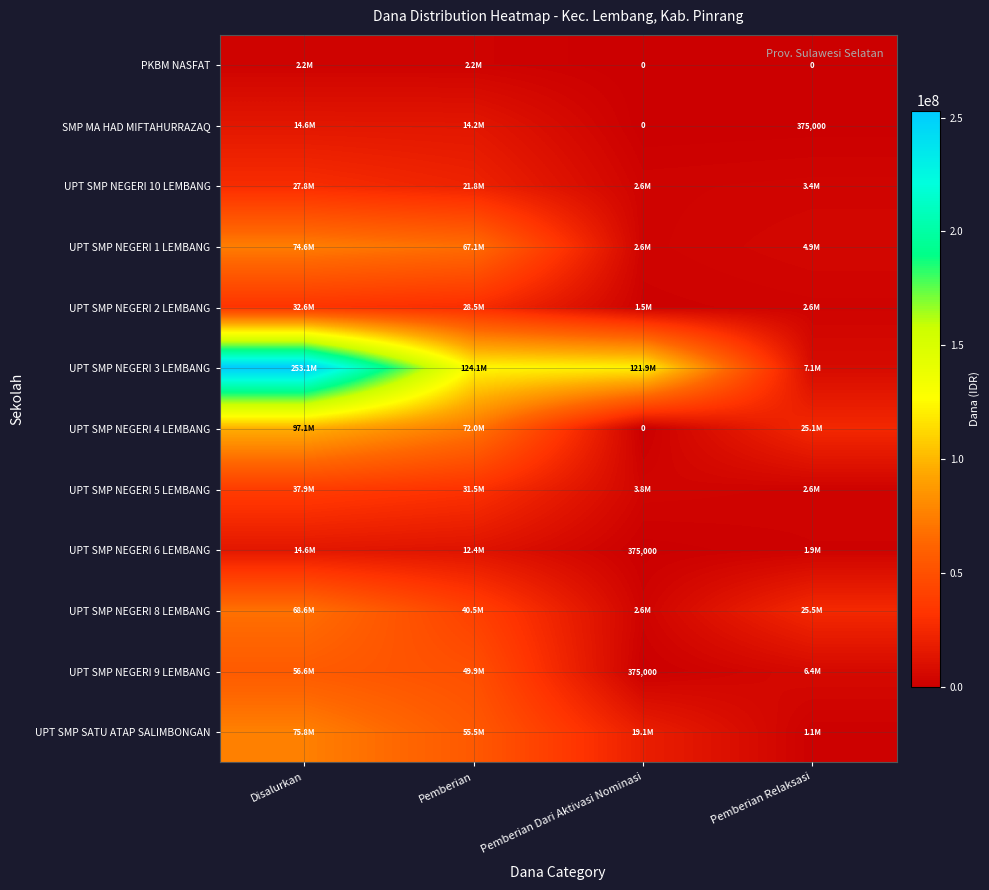

Rank the series by their maximum value, from highest to lowest.

UPT SMP NEGERI 3 LEMBANG, UPT SMP NEGERI 4 LEMBANG, UPT SMP SATU ATAP SALIMBONGAN, UPT SMP NEGERI 1 LEMBANG, UPT SMP NEGERI 8 LEMBANG, UPT SMP NEGERI 9 LEMBANG, UPT SMP NEGERI 5 LEMBANG, UPT SMP NEGERI 2 LEMBANG, UPT SMP NEGERI 10 LEMBANG, SMP MA HAD MIFTAHURRAZAQ, UPT SMP NEGERI 6 LEMBANG, PKBM NASFAT